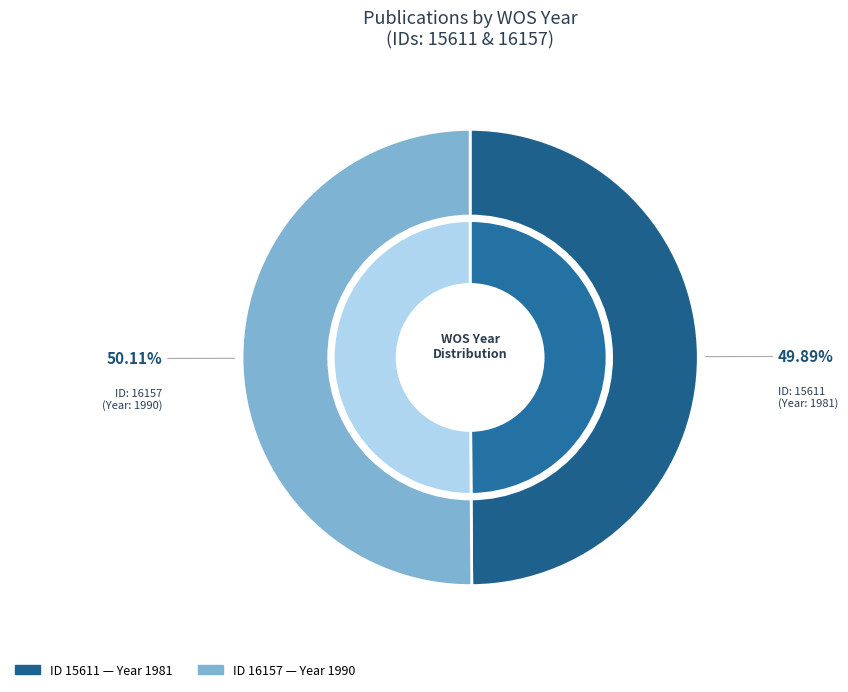

What is the majority slice?

16157